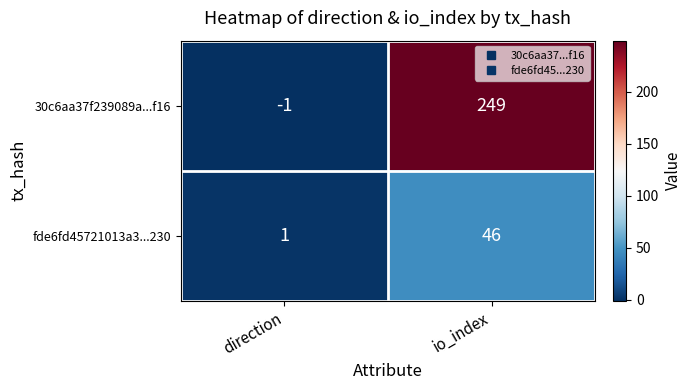

Which series has the largest range (max minus min)?

30c6aa37f239089a...f16